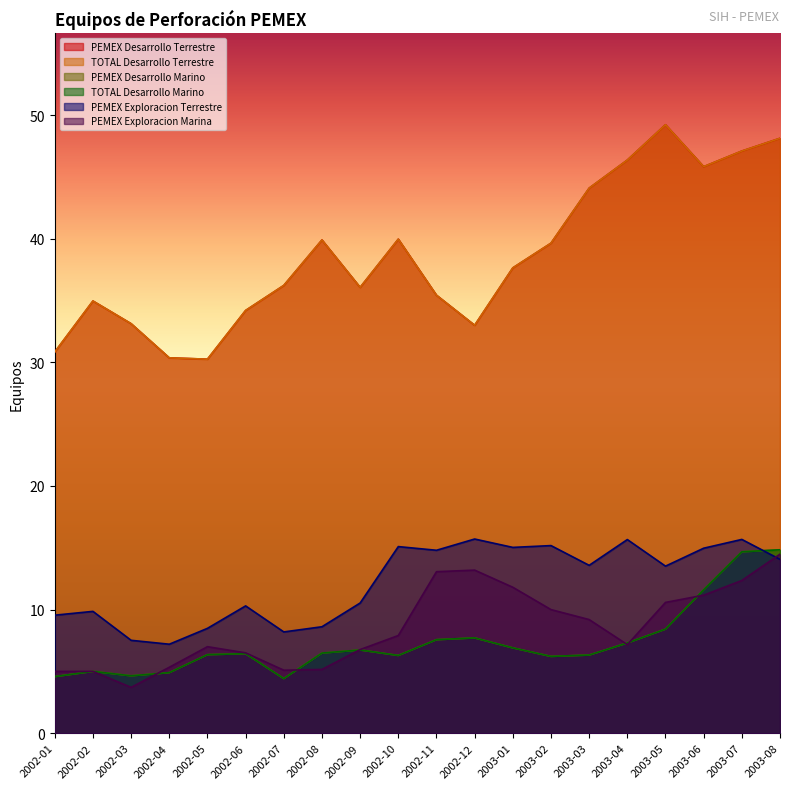

The TOTAL Desarrollo Terrestre series shows 76.6 at 2003-08. True or false?

False